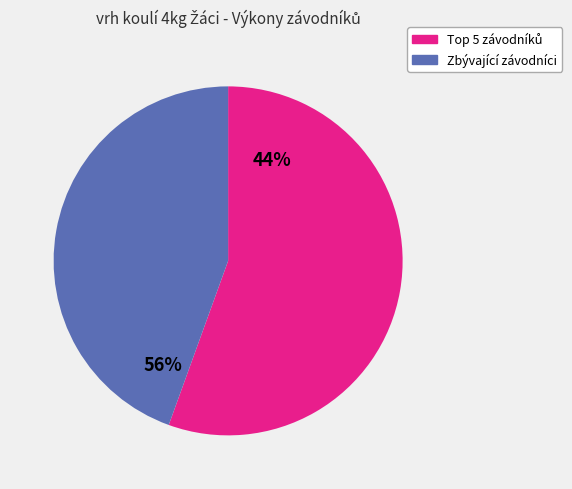

True or false: Zbývající závodníci accounts for 44% of the total.

True